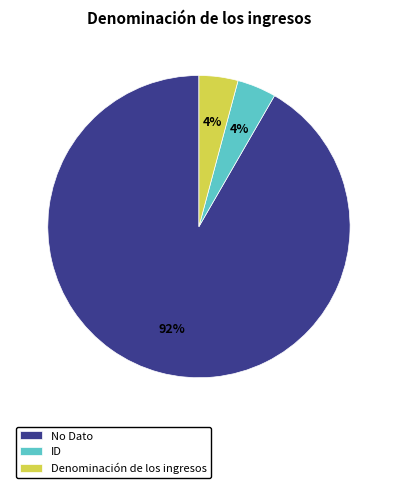

What percentage is the Denominación de los ingresos slice, to the nearest percent?

4%